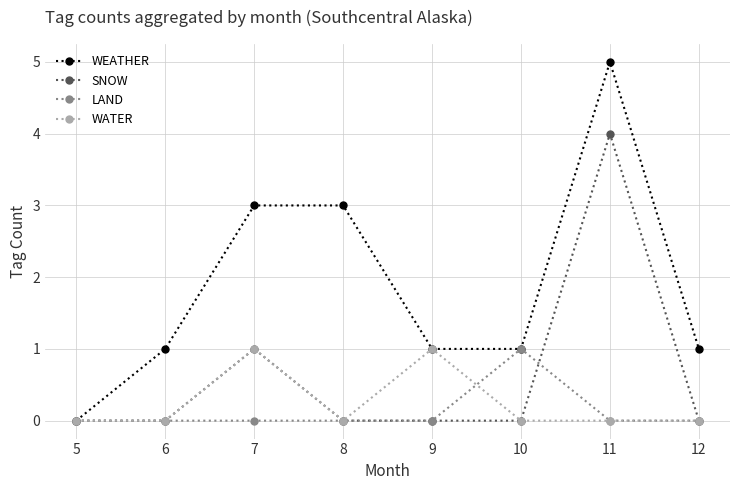

True or false: SNOW has more than 0 points higher than both neighbors.

True